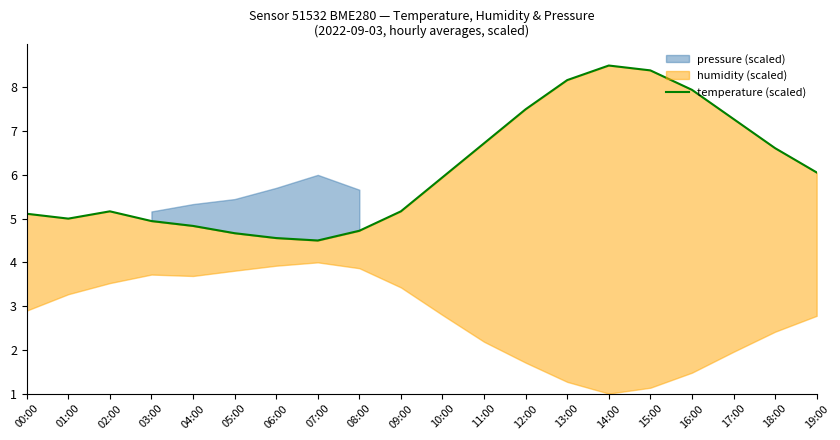

The chart shows a value of 6.1 at 19:00. True or false?

True